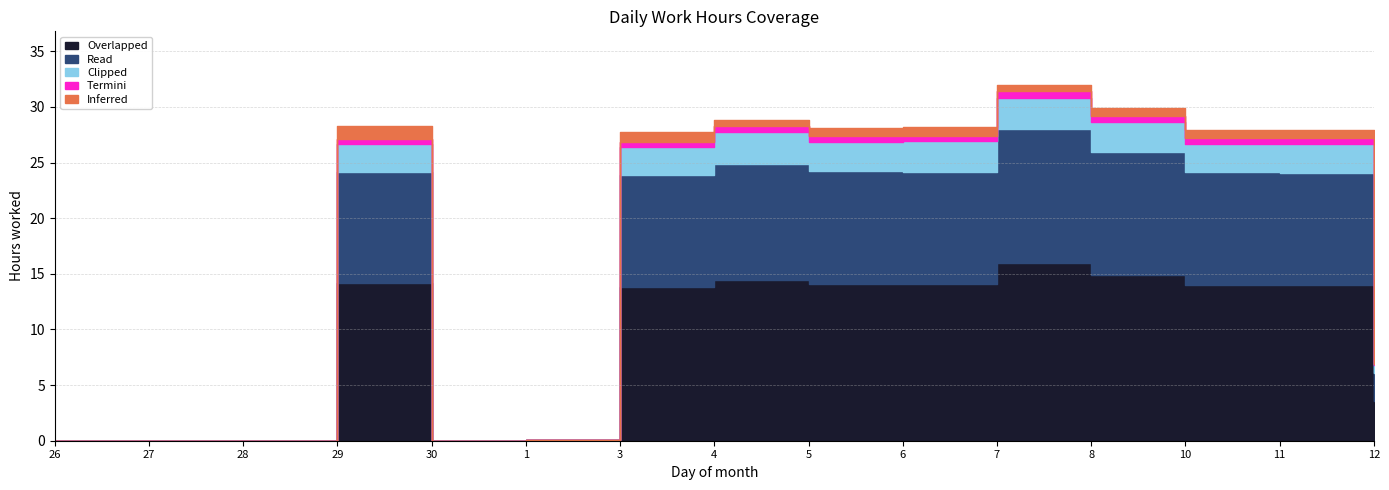

How many data points in Termini are above 0?

10